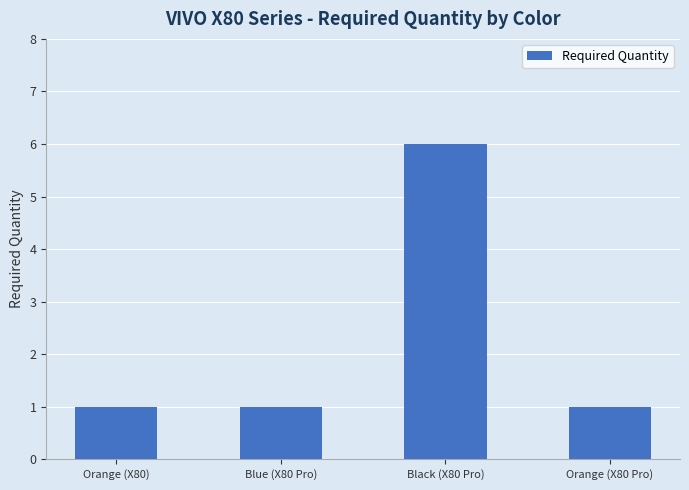

The chart shows a value of 0 at Orange (X80). True or false?

False